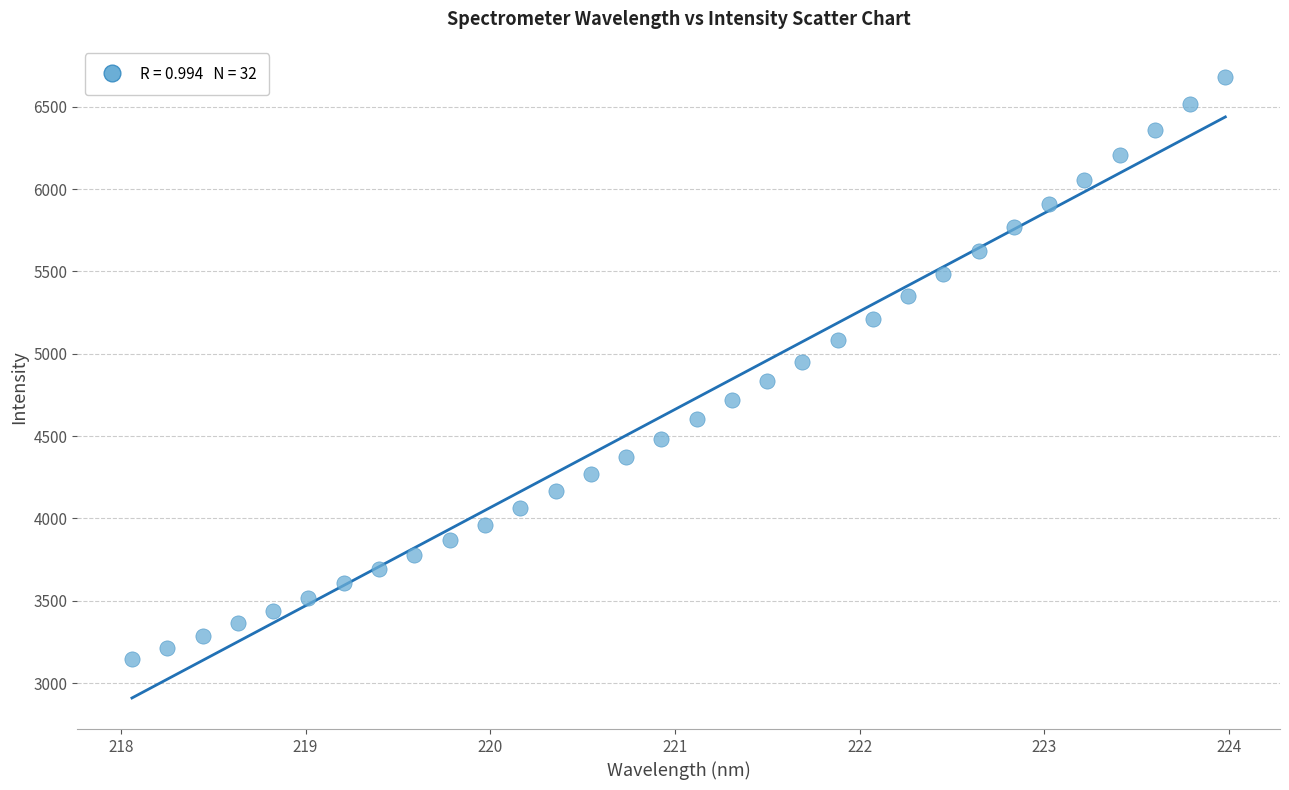

What is the range of X values (max minus min)?

5.9